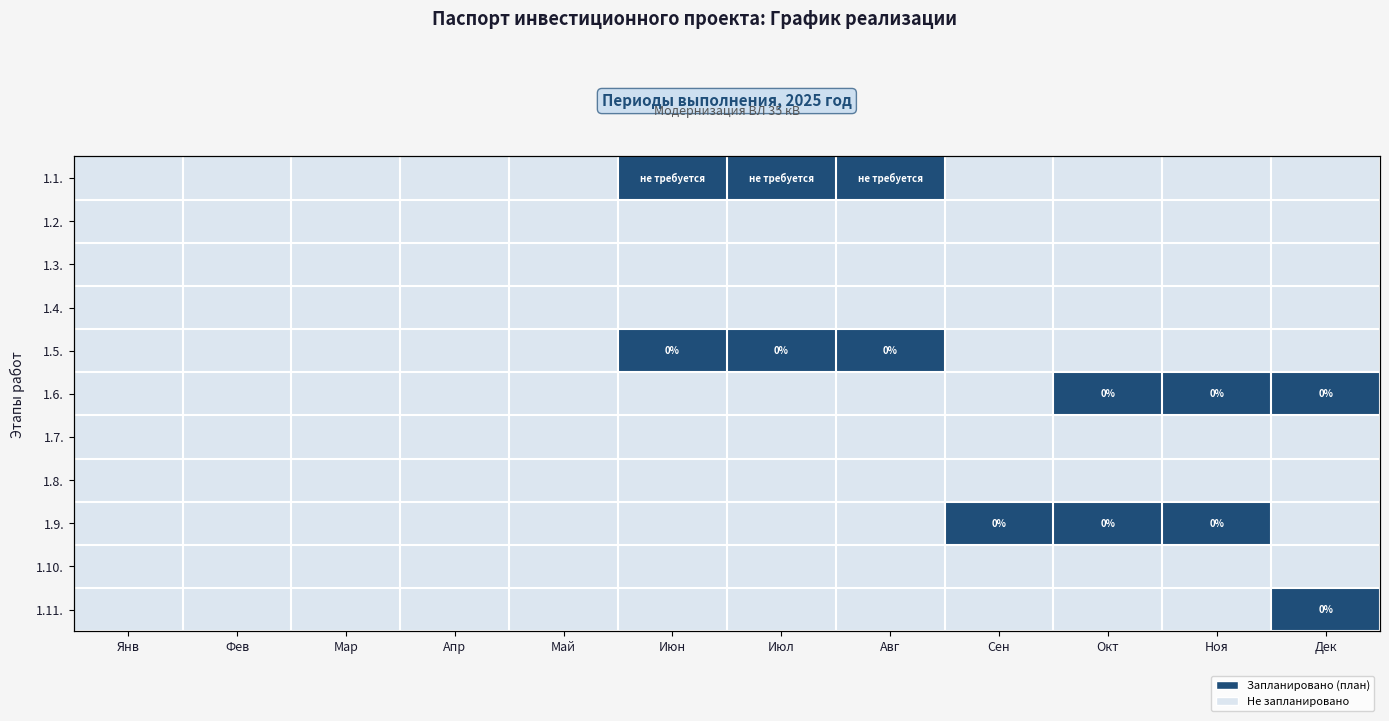

How many positive values does the 1.1. series have?

3